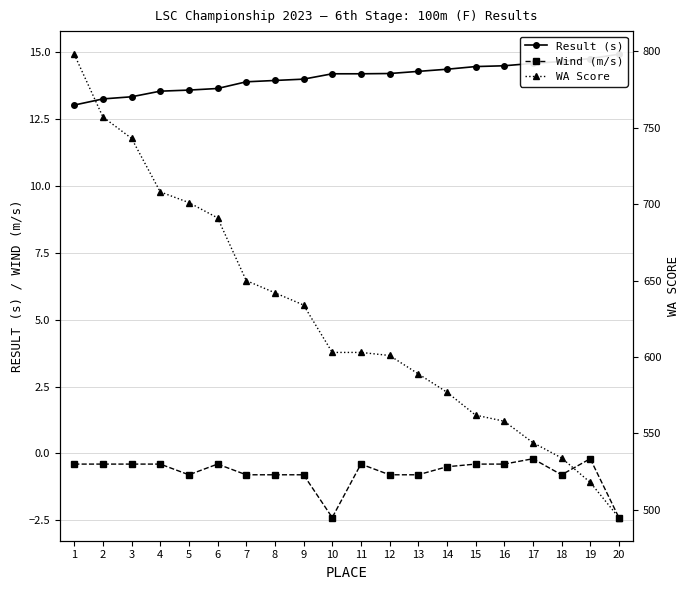

Which category has the lowest value in the WA Score series?

20